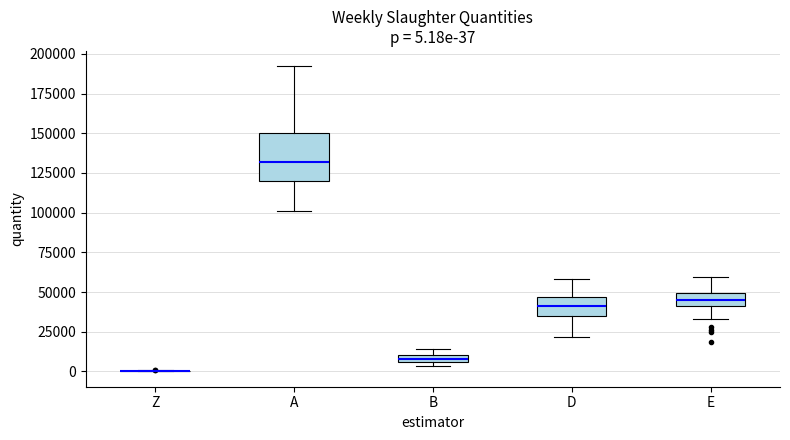

Which box is the tallest, from its lower edge to its upper edge?

A